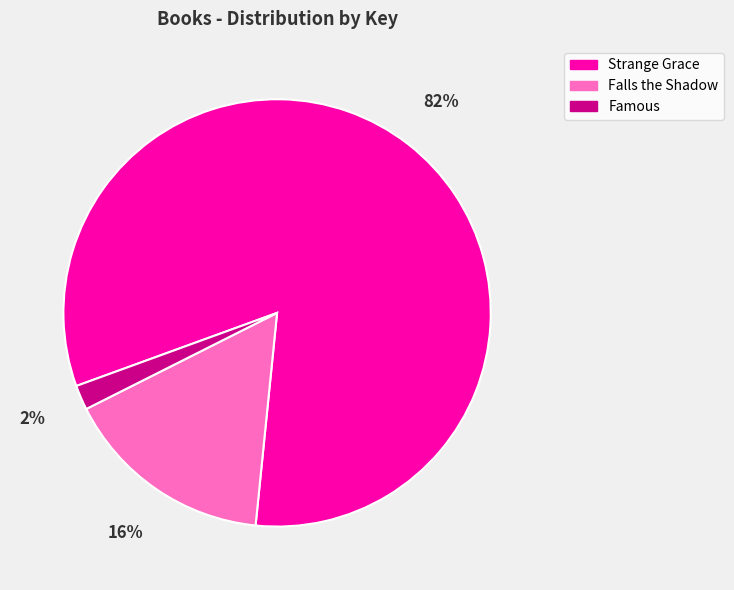

Which has a higher value, Famous or Falls the Shadow?

Falls the Shadow